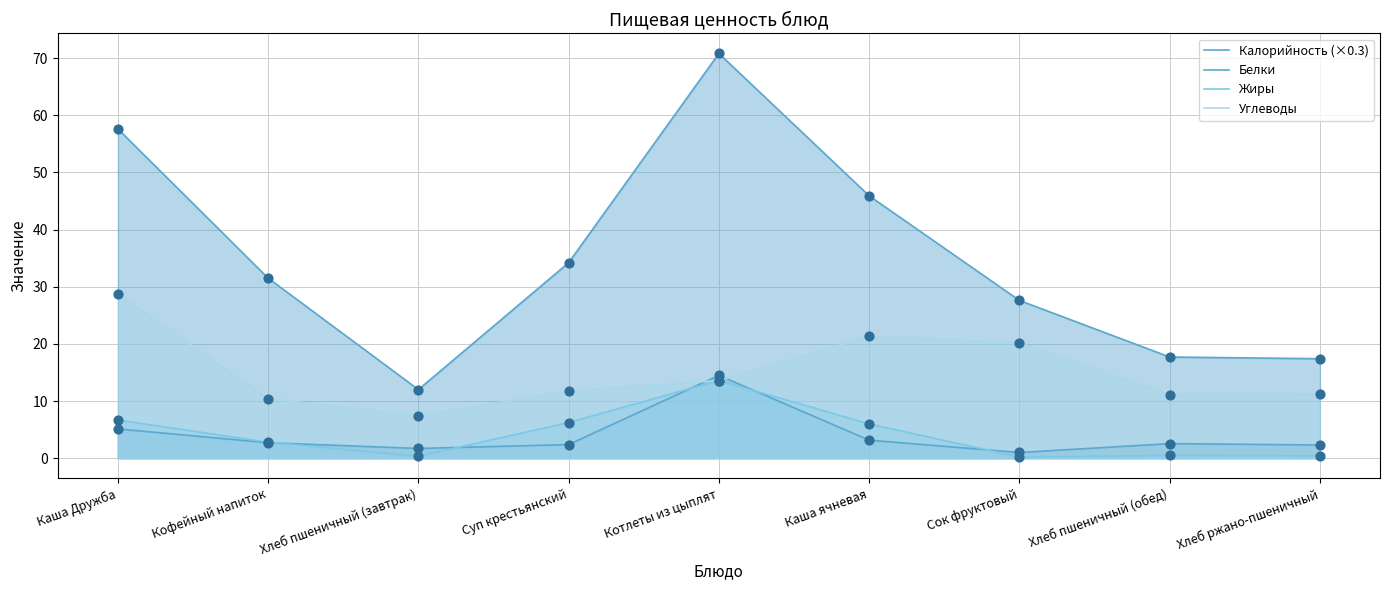

Which series has the largest total across all categories?

Калорийность (×0.3)